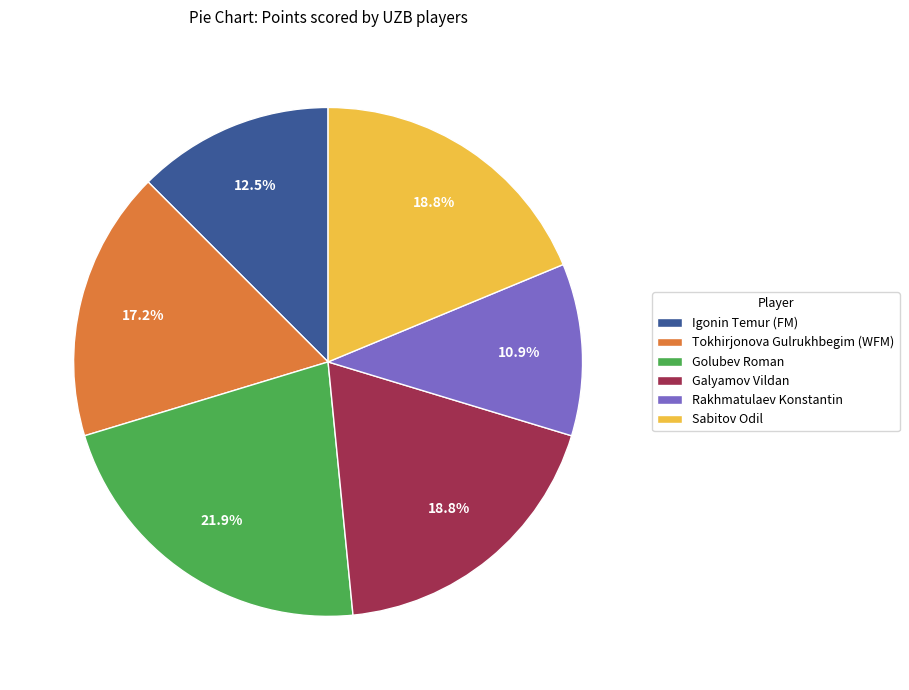

What is the total percentage of Igonin Temur (FM) and Tokhirjonova Gulrukhbegim (WFM)?

29.7%